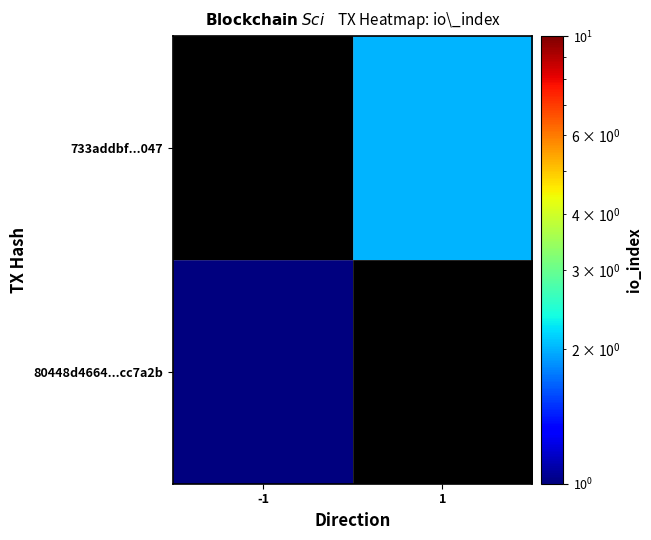

At which label does 733addbf...047 reach its peak?

-1